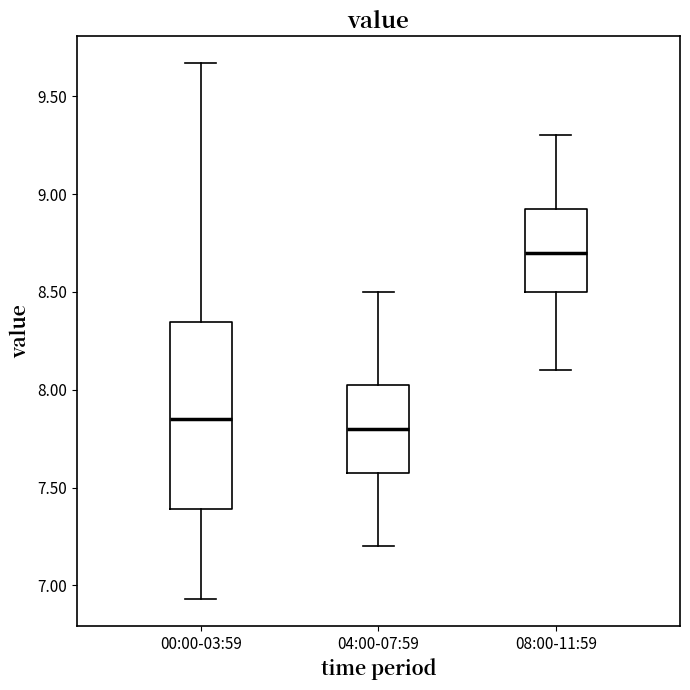

Comparing the boxes themselves (not the whiskers), which one is the tallest?

00:00-03:59